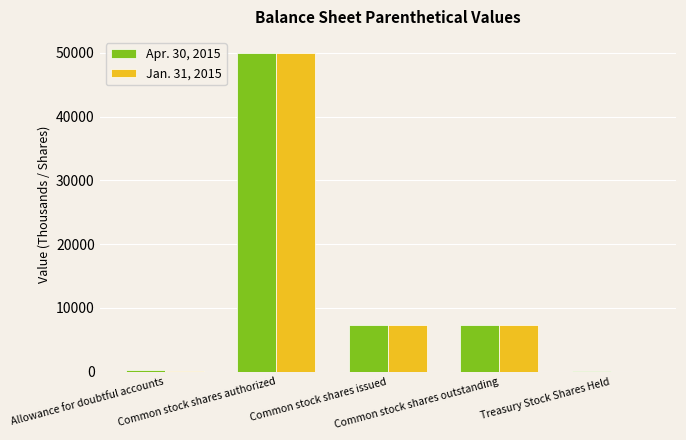

Which series has the largest total across all categories?

Apr. 30, 2015